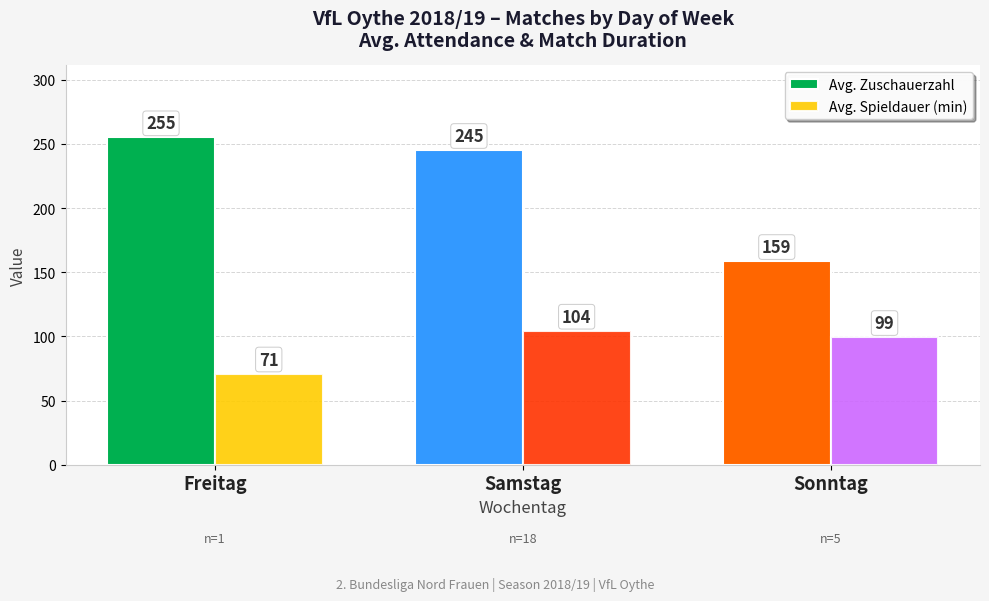

How many series are shown in this chart?

2